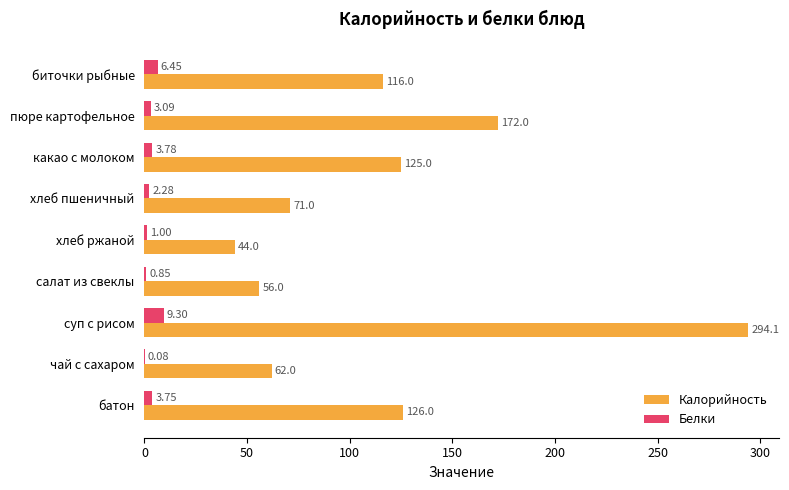

At which category is the sum across all series the highest?

суп с рисом